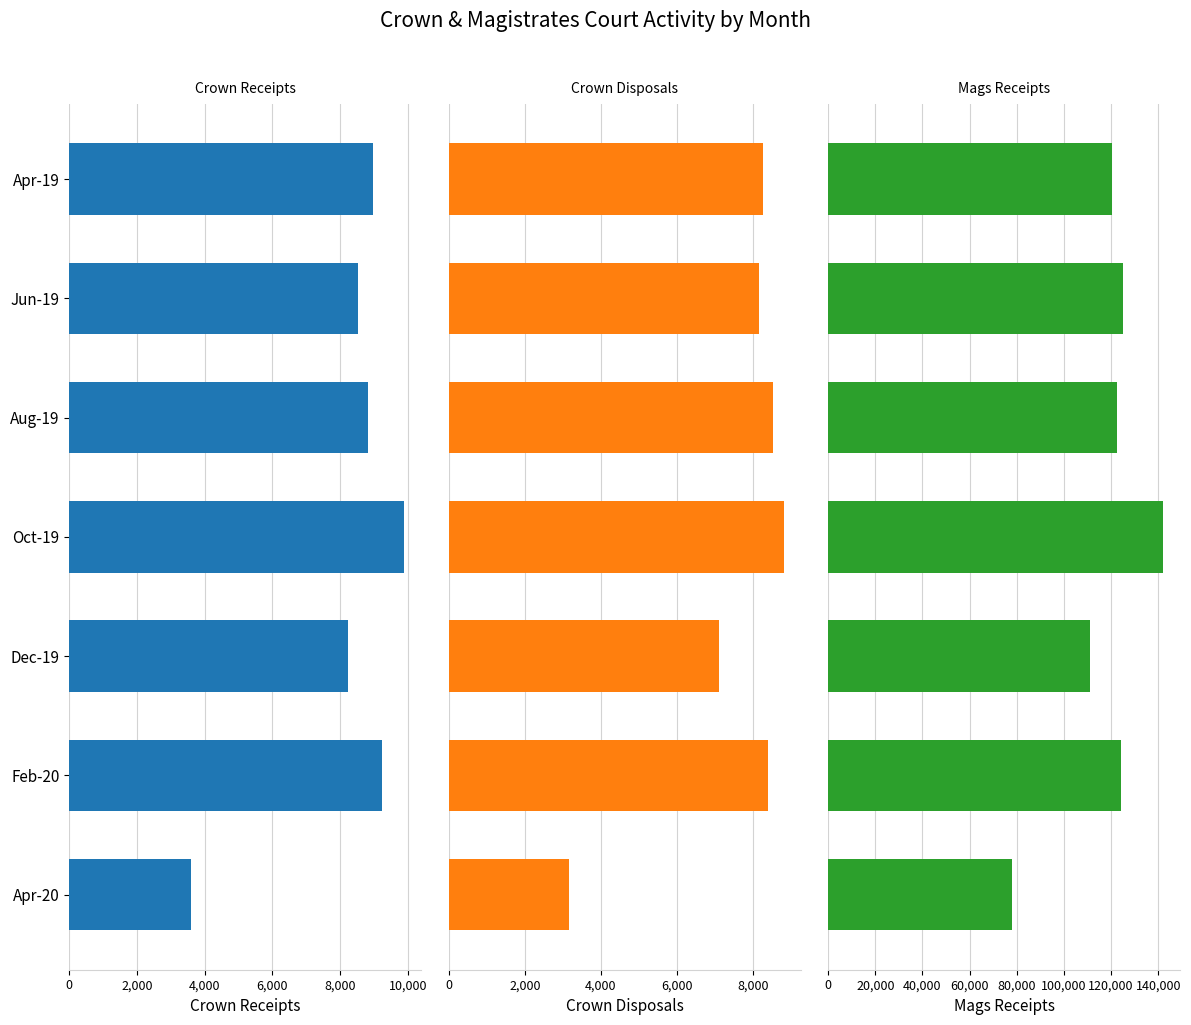

Which series has the largest total across all categories?

MAGS_RECEIPTS